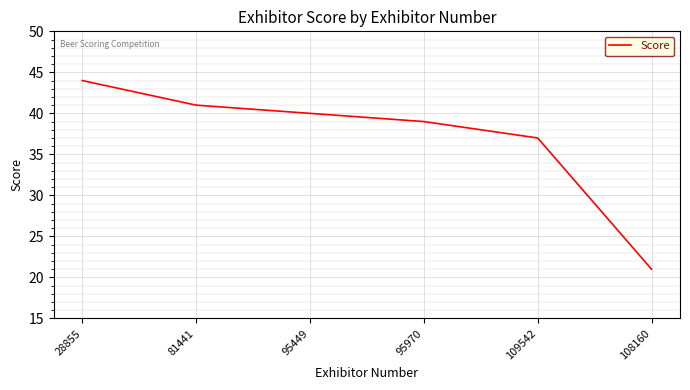

At which label is the value closest to 32?

109542